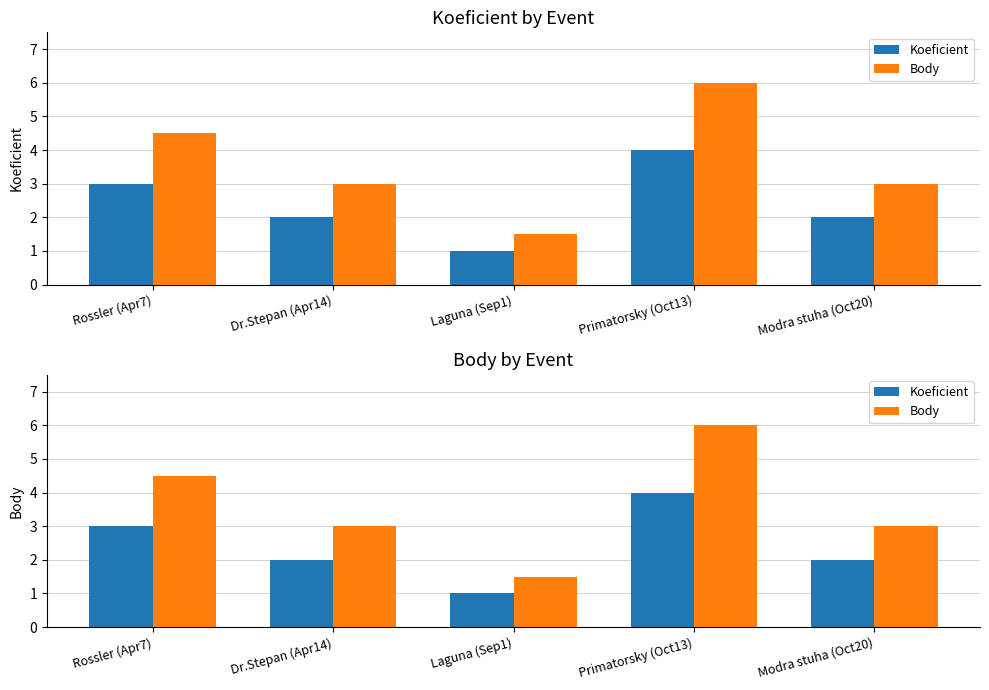

What is the value of the Body bar at the 3rd from the left?

1.5